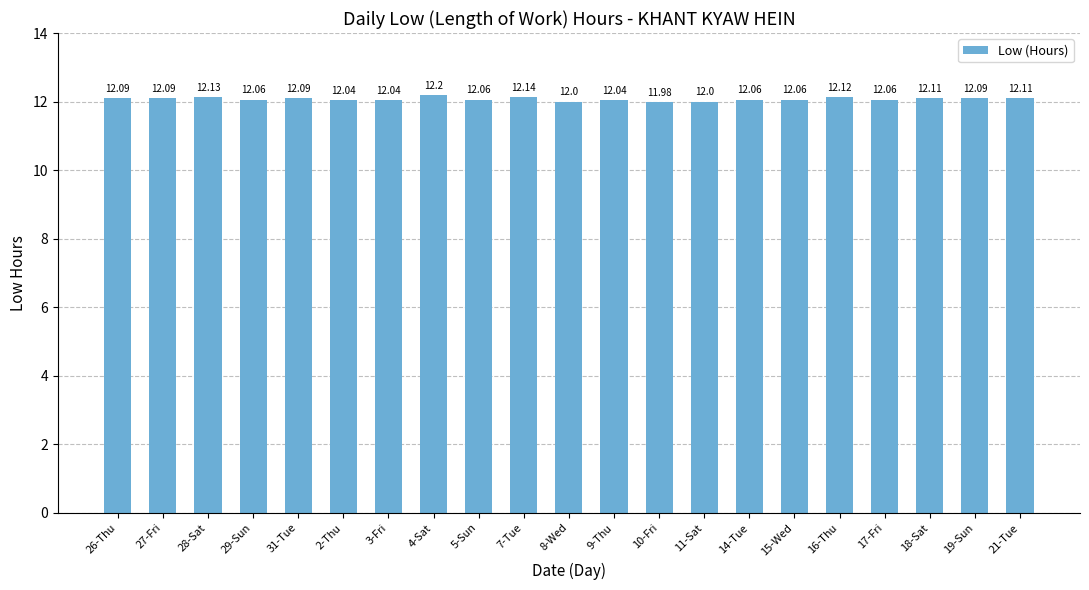

At which label does the data first exceed 12?

26-Thu